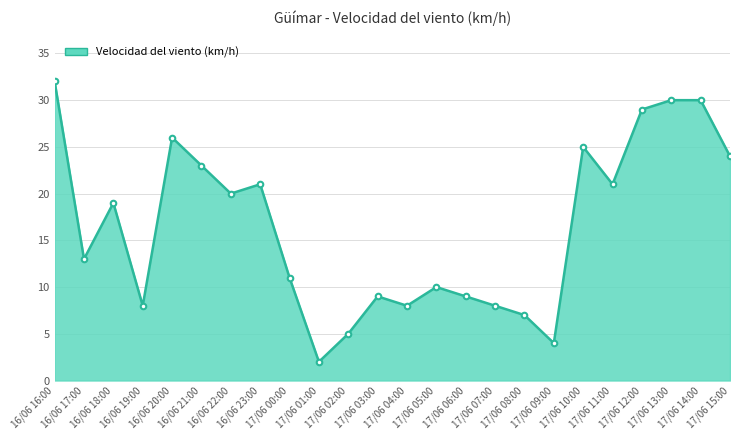

Reading right to left, what are all the values shown in this chart?

17/06 15:00=24	17/06 14:00=30	17/06 13:00=30	17/06 12:00=29	17/06 11:00=21	17/06 10:00=25	17/06 09:00=4	17/06 08:00=7	17/06 07:00=8	17/06 06:00=9	17/06 05:00=10	17/06 04:00=8	17/06 03:00=9	17/06 02:00=5	17/06 01:00=2	17/06 00:00=11	16/06 23:00=21	16/06 22:00=20	16/06 21:00=23	16/06 20:00=26	16/06 19:00=8	16/06 18:00=19	16/06 17:00=13	16/06 16:00=32